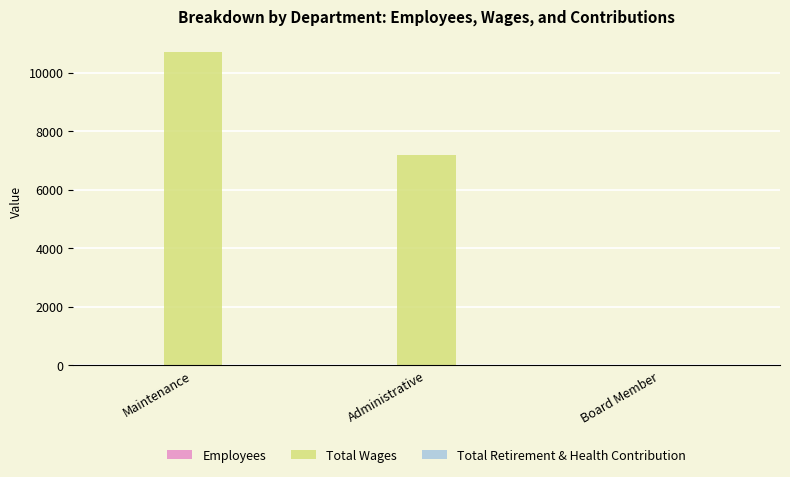

What is the maximum value shown in the chart?

10707